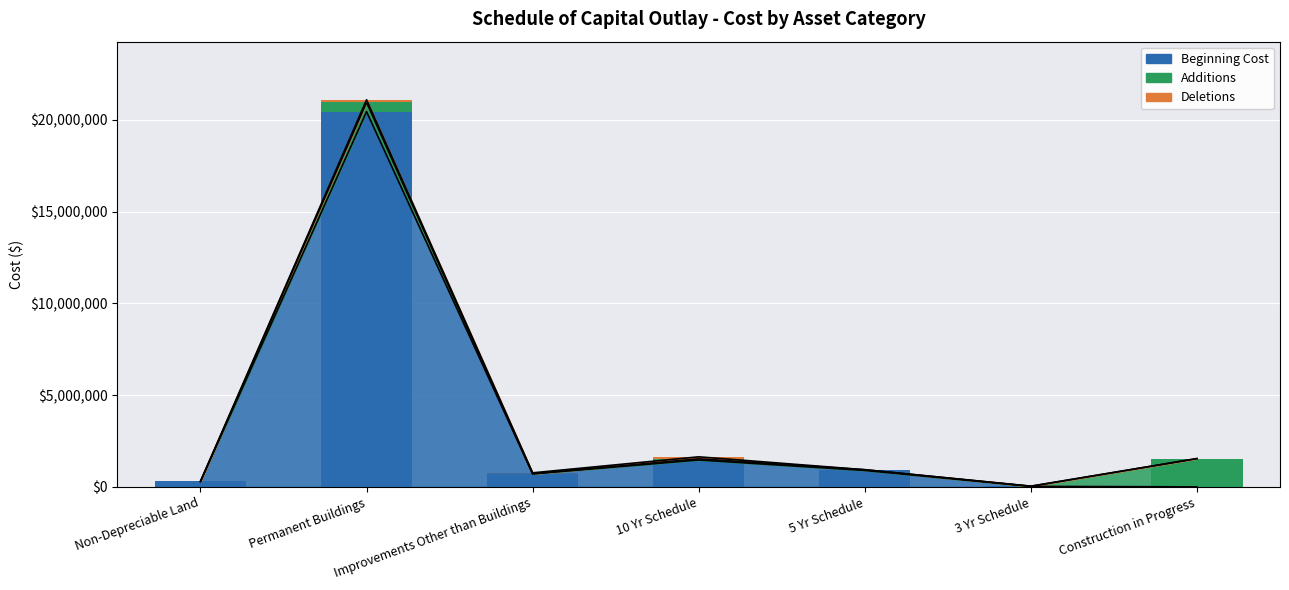

At which category is the sum across all series the highest?

Permanent Buildings